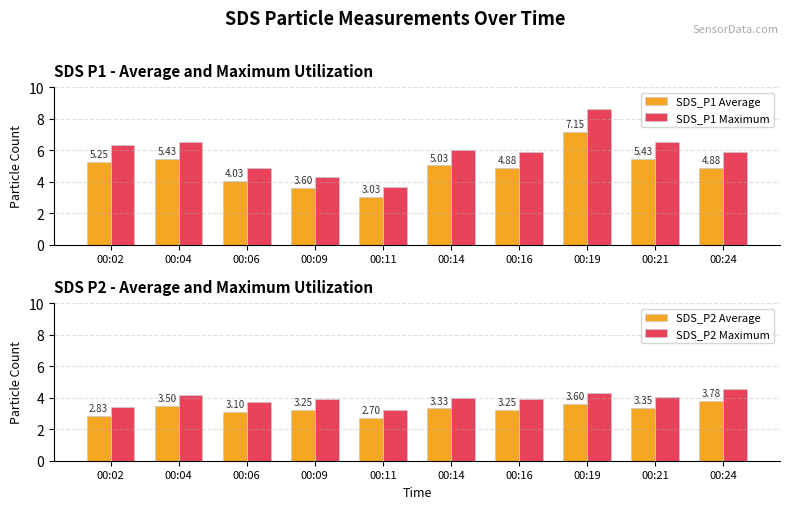

How many groups of bars are there?

10